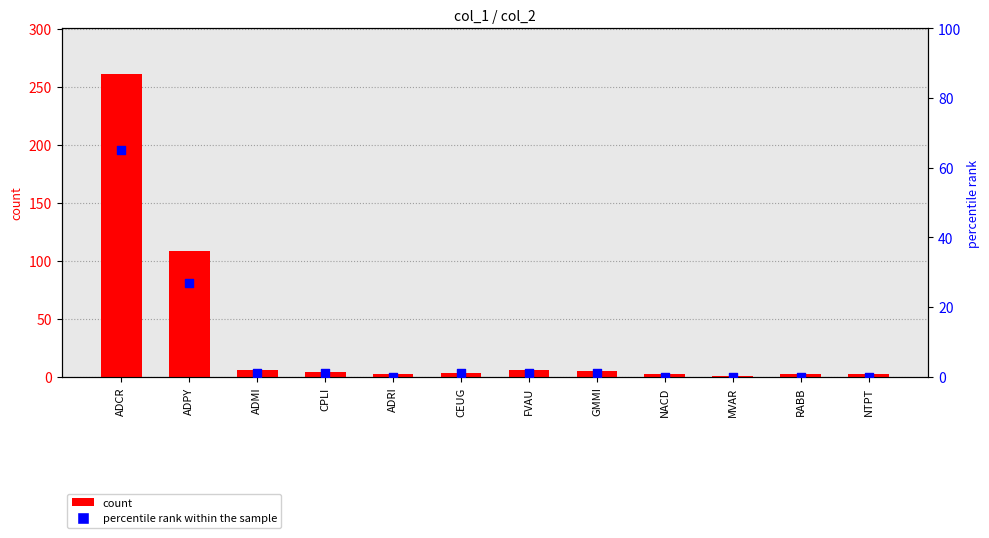

What is the total value across all series at GMMI?

6